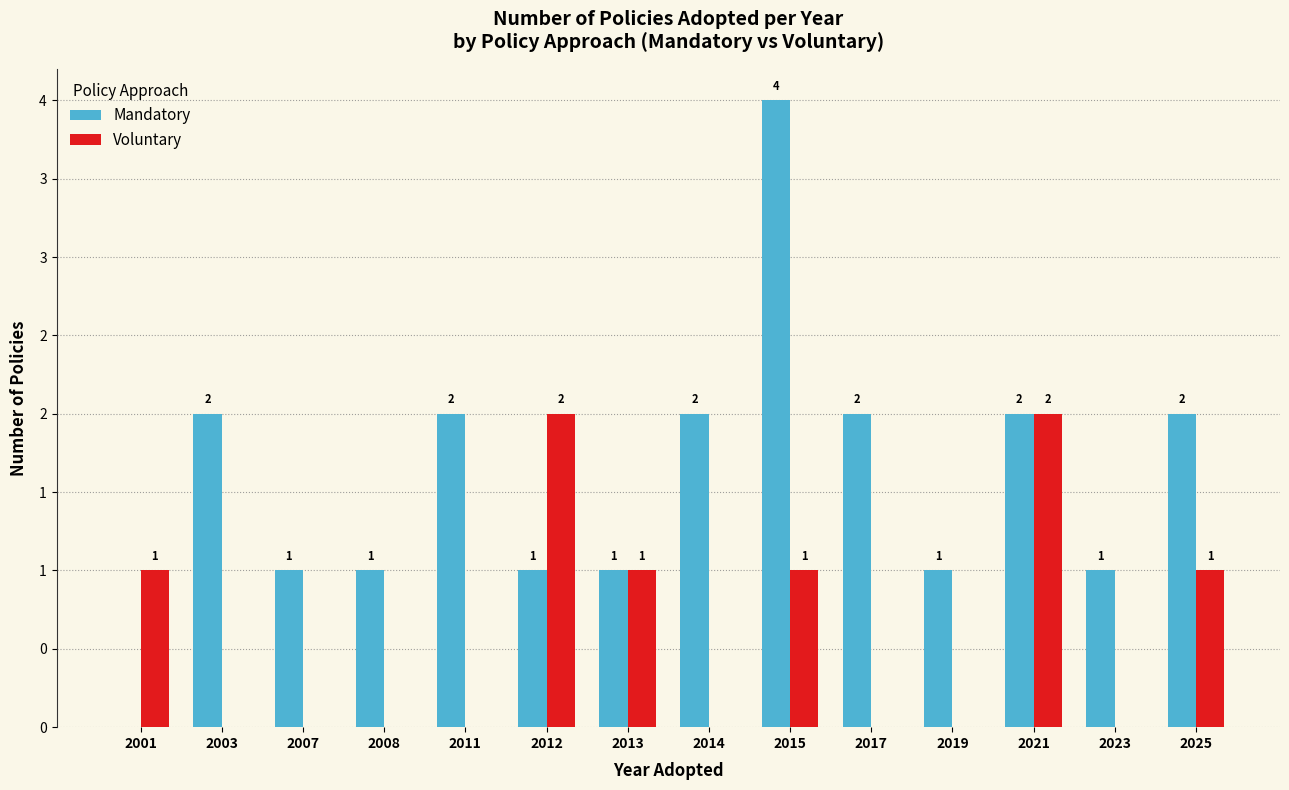

What are all the series names shown in the legend?

Mandatory, Voluntary